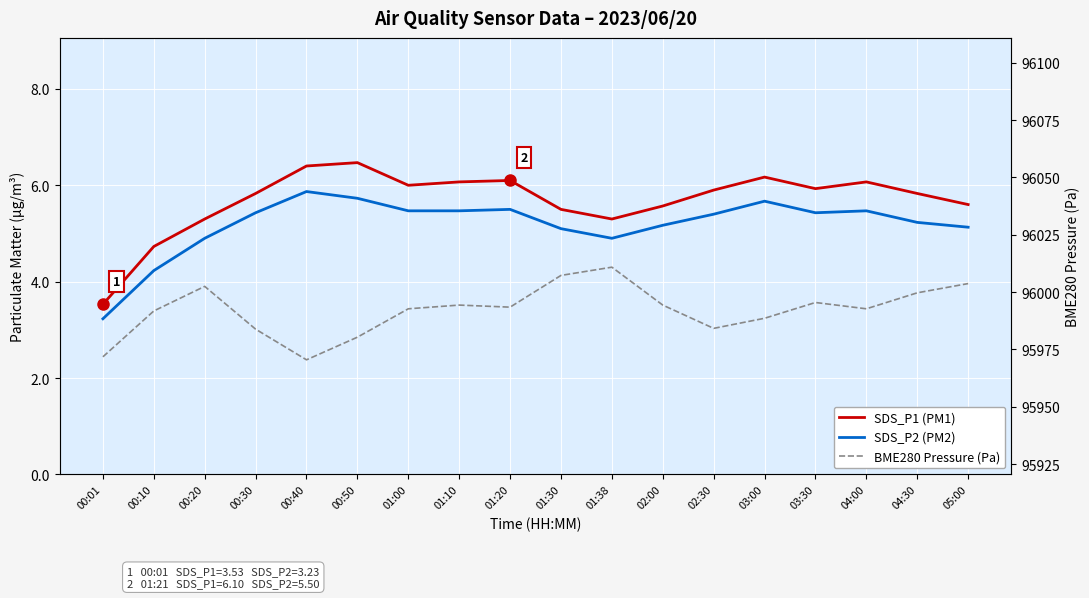

At which label is BME280 Pressure (Pa) closest to 95990?

03:00